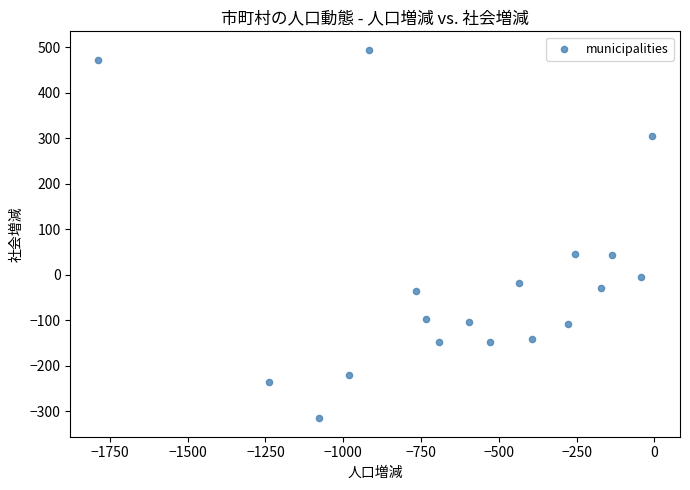

What is the range of X values (max minus min)?

1781